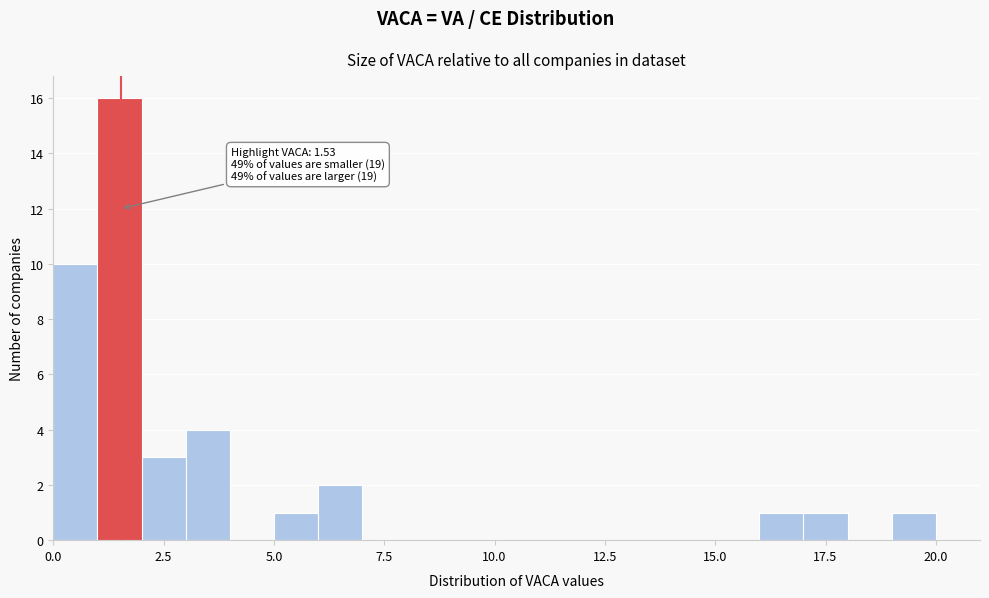

Around what value on the x-axis is the tallest bar? Give the approximate position of its centre, as read against the axis.

1.5